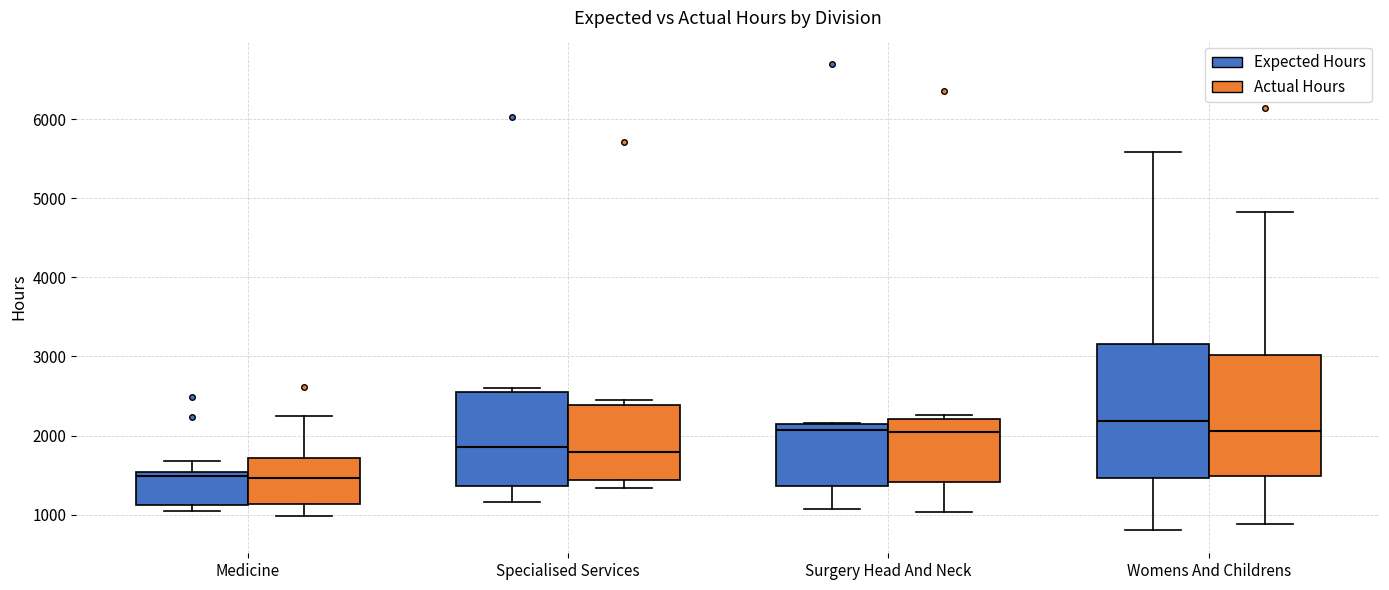

Which box's median line is the highest?

Womens And Childrens (Expected Hours)